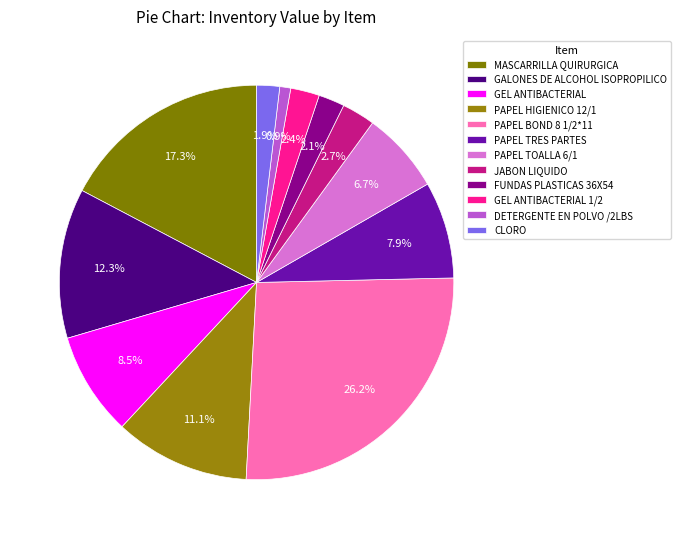

The PAPEL TRES PARTES slice represents 1% of the pie. True or false?

False